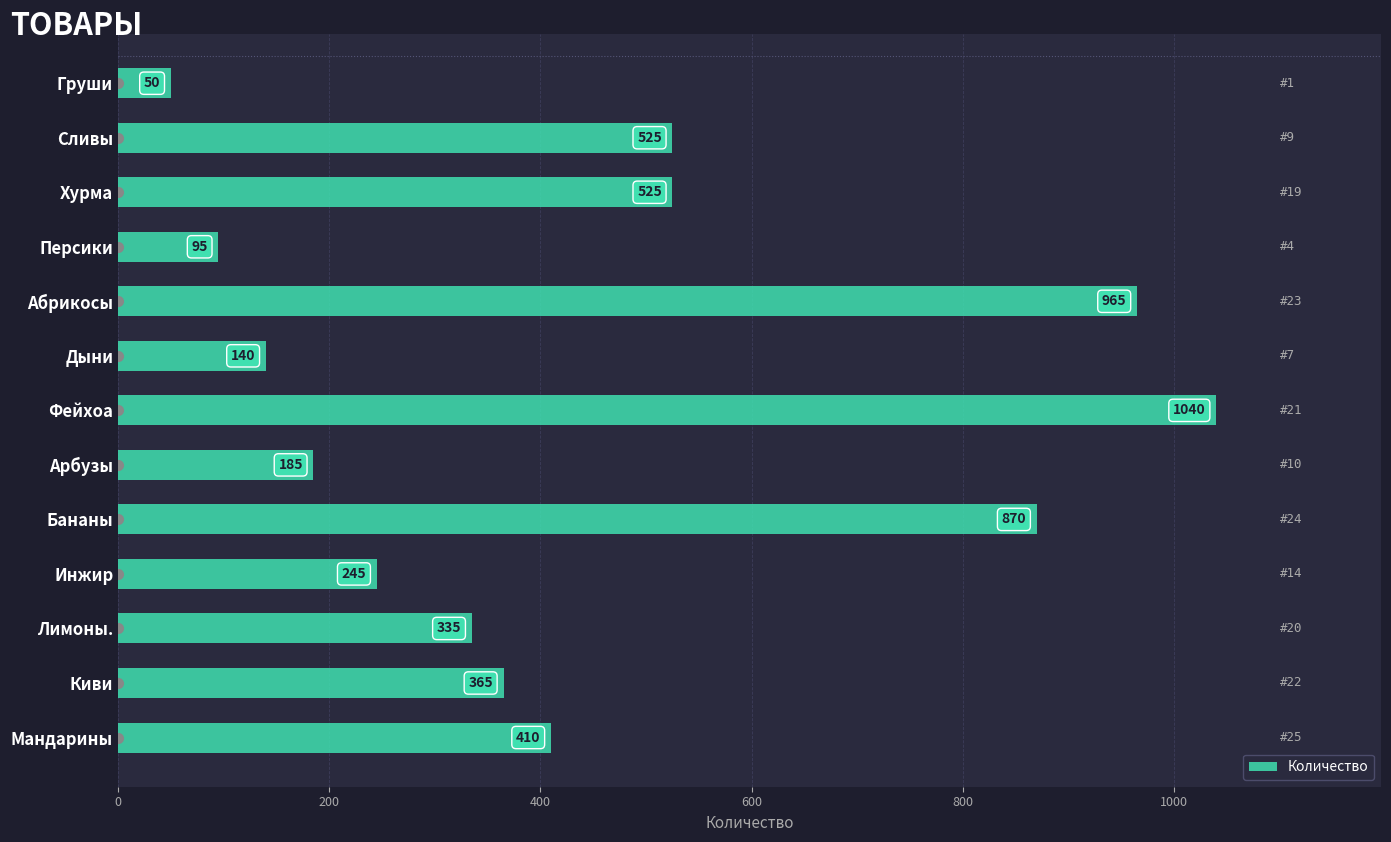

Reading top to bottom, extract all data points from this chart.

50	525	525	95	965	140	1040	185	870	245	335	365	410